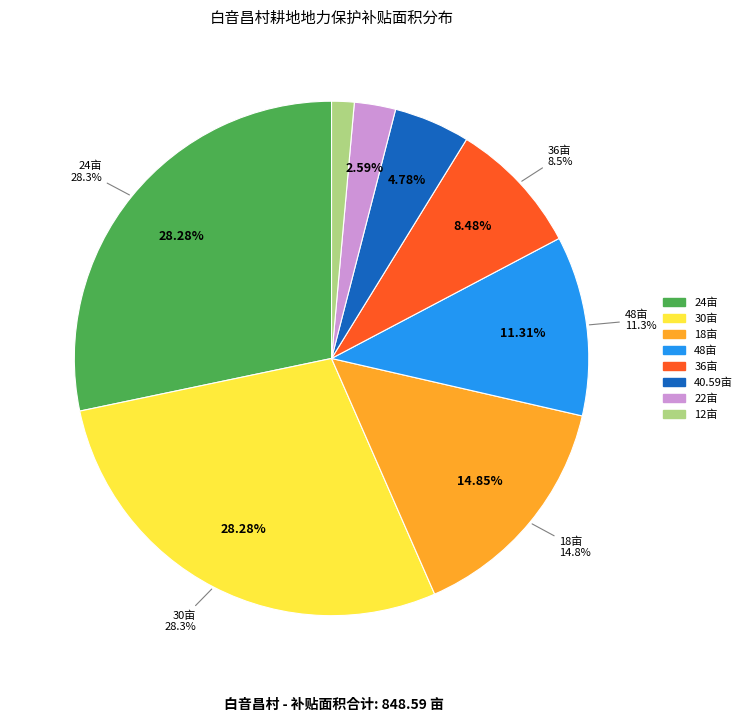

The 李国文 slice represents 1% of the pie. True or false?

False